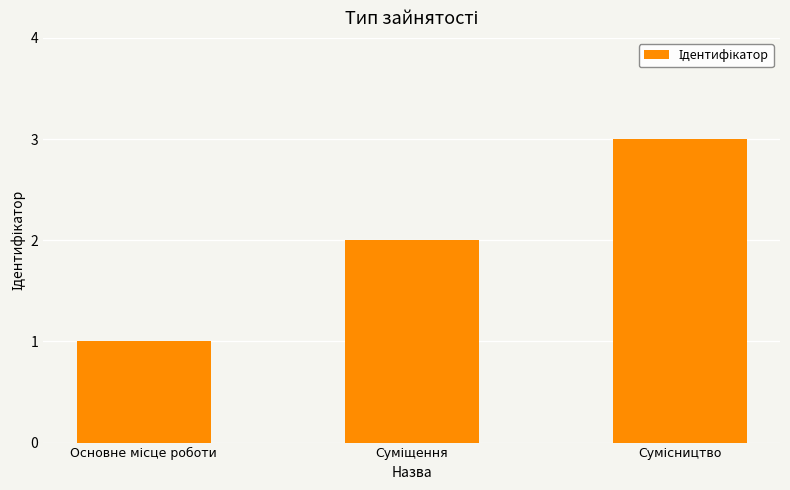

Count the number of categories in the chart.

3